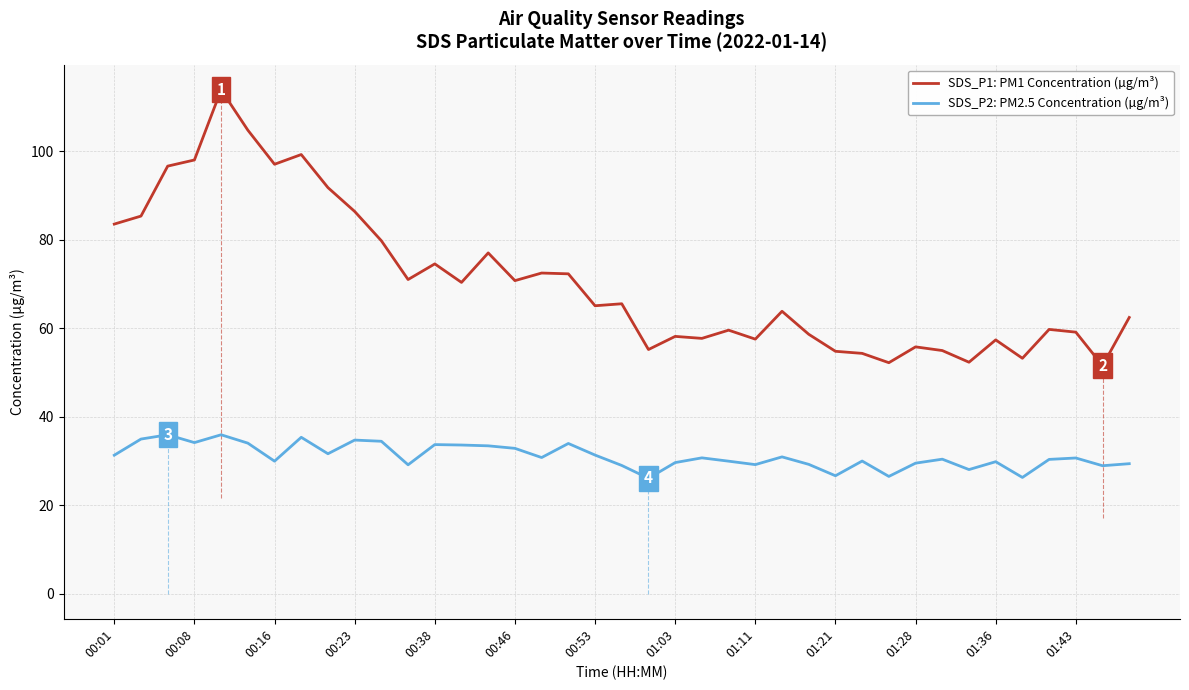

Which series has the largest range (max minus min)?

SDS_P1: PM1 Concentration (µg/m³)